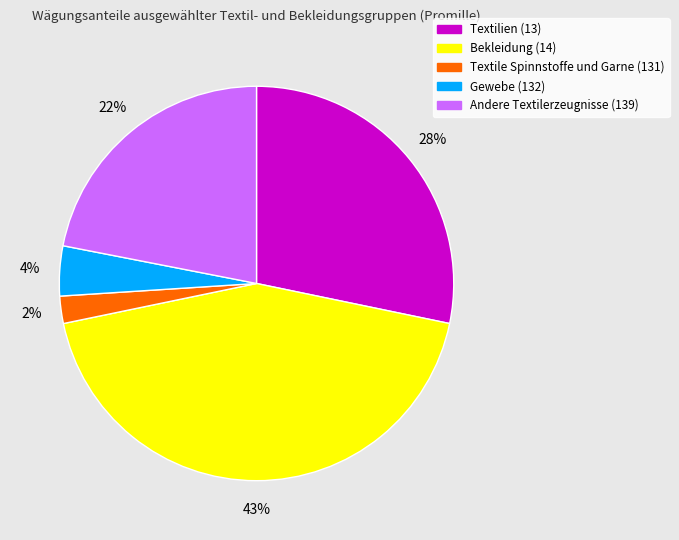

Does Textilien (13) represent more than half of the total?

No